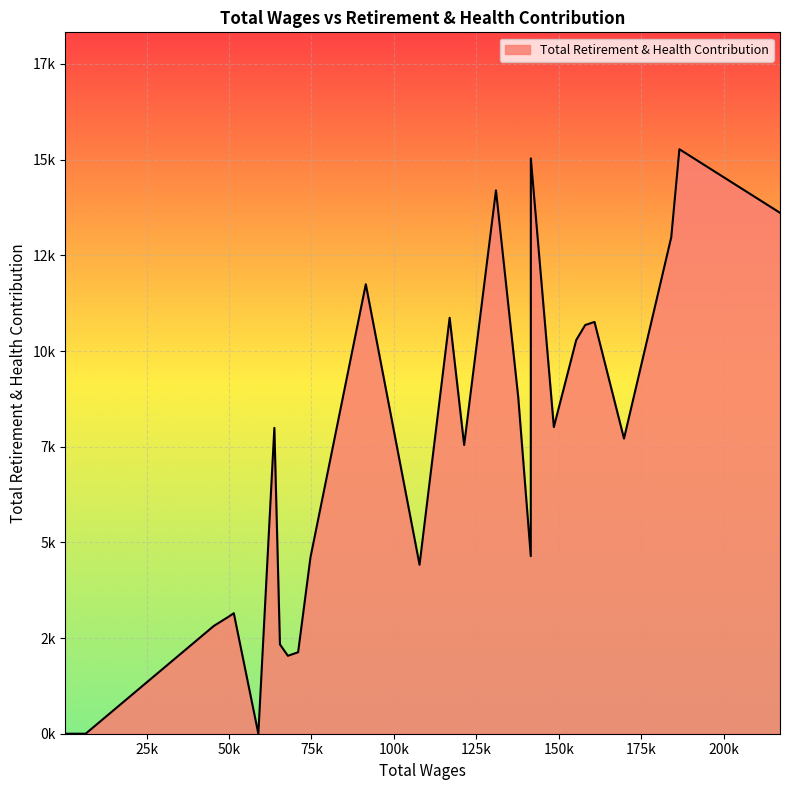

Reading left to right, transcribe all the data shown in this chart.

217117.0=13611	186607.0=15272	184134.0=12972	169805.0=7712	160858.0=10760	158040.0=10678	155322.0=10287	148533.0=8014	141555.0=15033	141533.0=4640	137726.0=8797	130979.0=14197	121329.0=7544	116928.0=10868	107799.0=4415	91502.0=11745	74715.0=4605	70978.0=2129	67867.0=2036	65465.0=2334	63768.0=7992	58914.0=0	51467.0=3149	50020.0=3064	45408.0=2816	6537.0=0	400.0=0